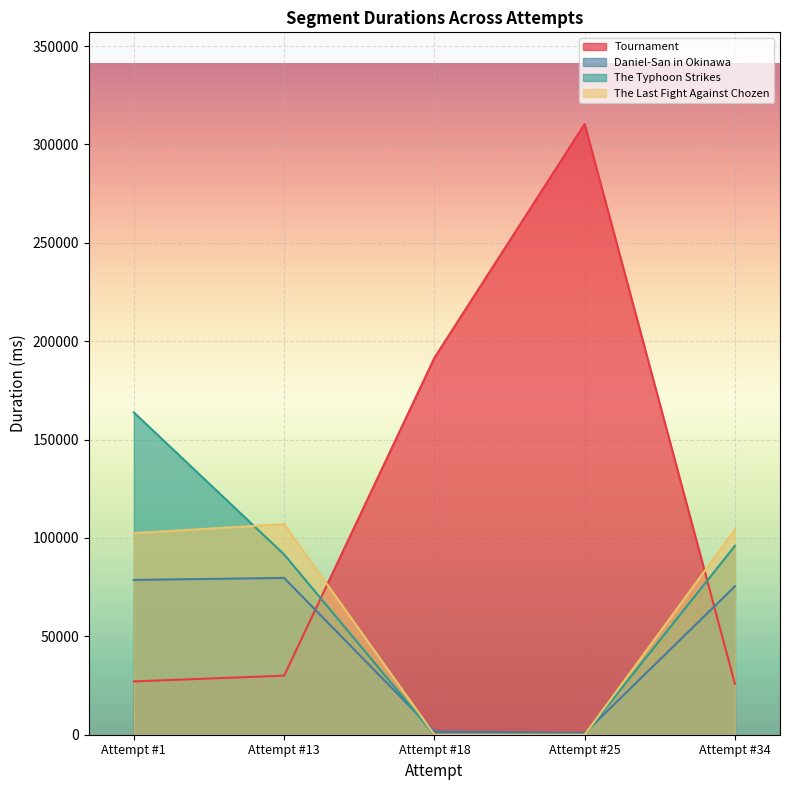

How many data points does each series have?

5